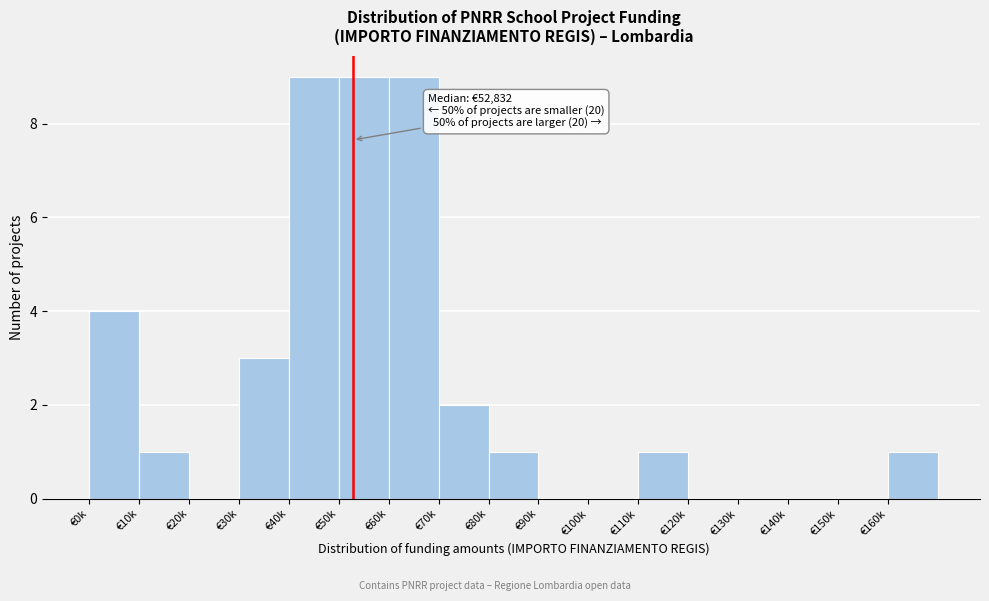

Reading right to left, list all the values displayed in this chart.

€160k=1	€150k=0	€140k=0	€130k=0	€120k=0	€110k=1	€100k=0	€90k=0	€80k=1	€70k=2	€60k=9	€50k=9	€40k=9	€30k=3	€20k=0	€10k=1	€0k=4